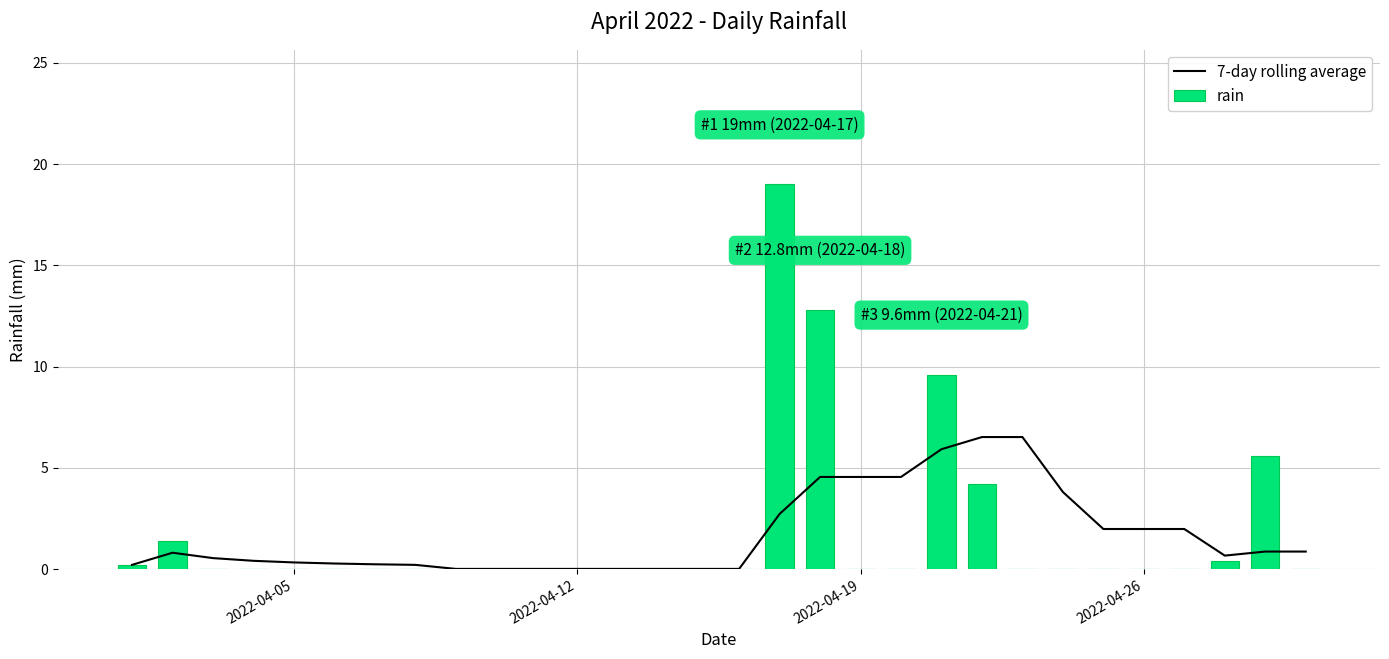

How many data points does each series have?

30